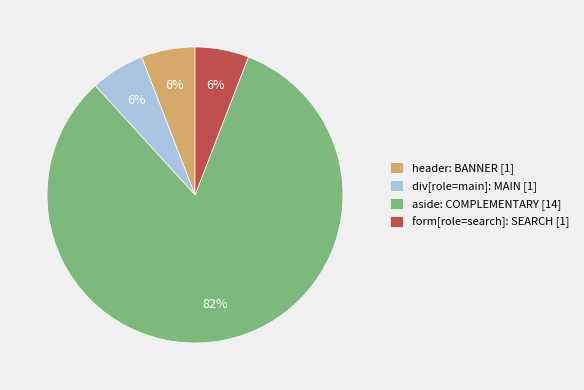

Approximately how many times larger is the value at form[role=search]: SEARCH [1] compared to div[role=main]: MAIN [1]?

1.0